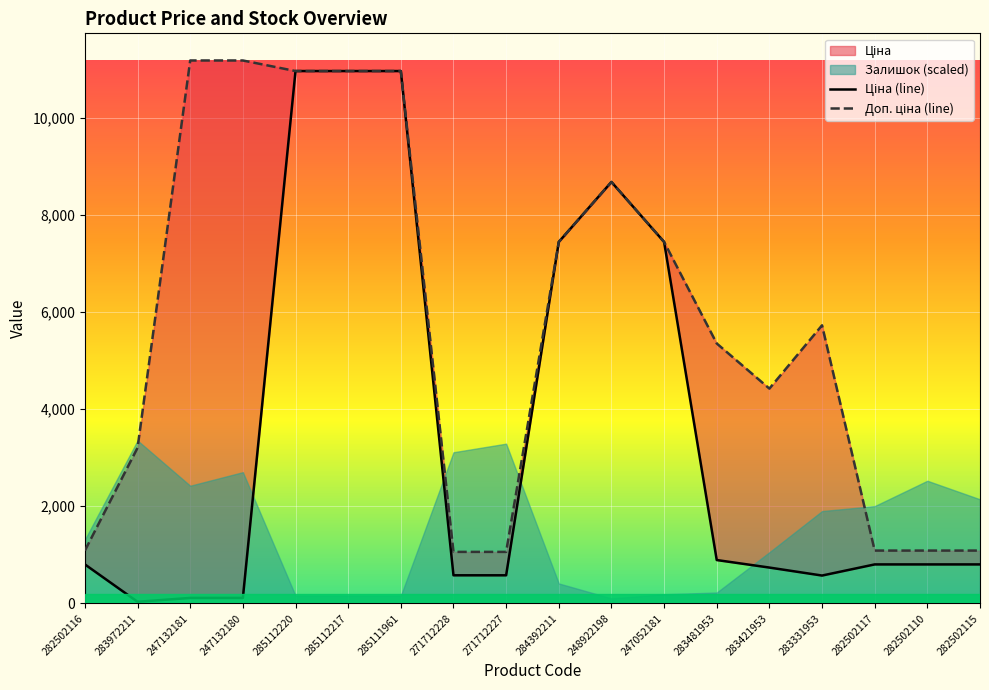

Where is the first local minimum for Ціна (line)?

283972211